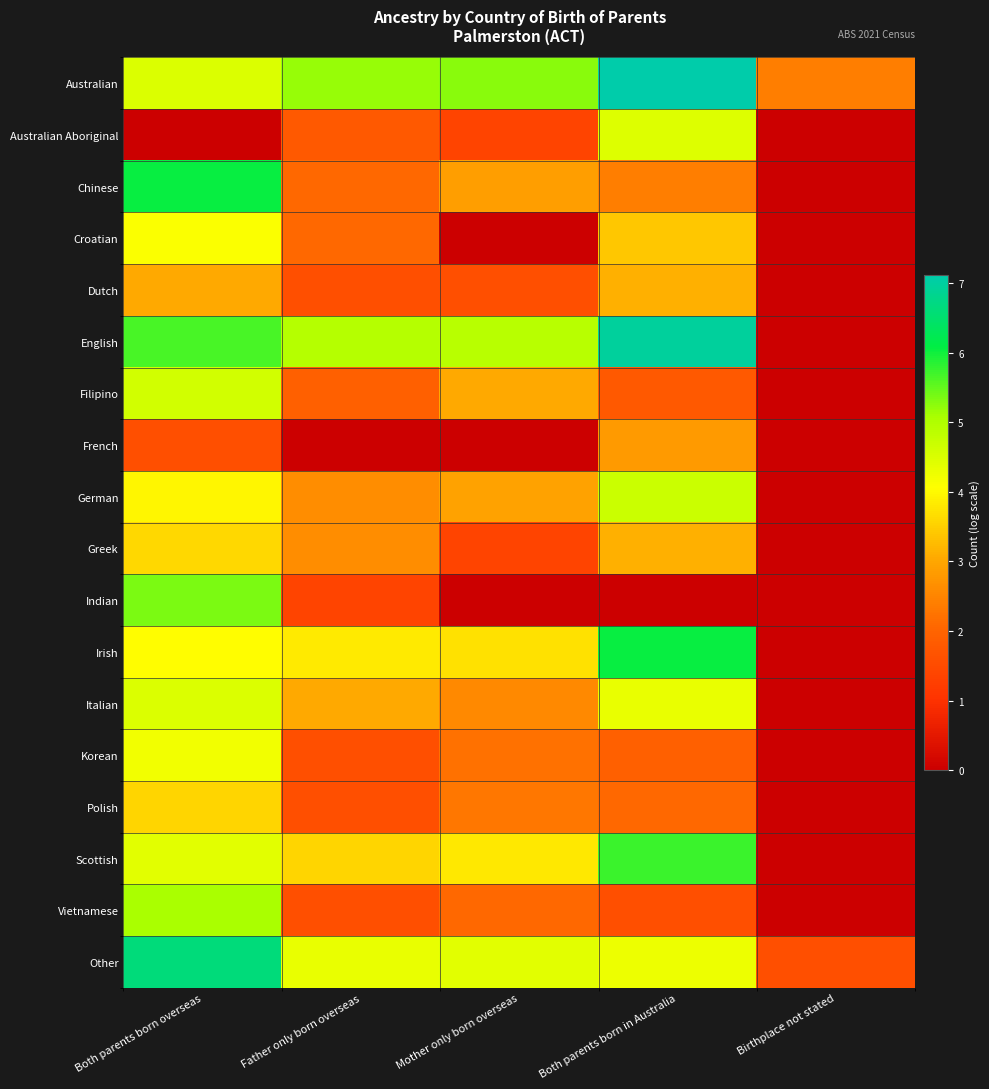

At Birthplace not stated, list the series in order from largest to smallest.

Australian, Other, Australian Aboriginal, Chinese, Croatian, Dutch, English, Filipino, French, German, Greek, Indian, Irish, Italian, Korean, Polish, Scottish, Vietnamese